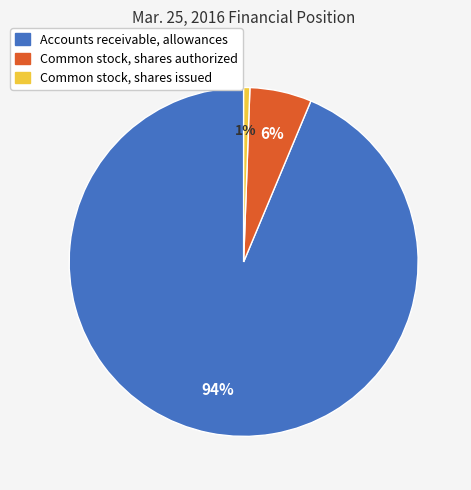

Which category accounts for the majority?

Accounts receivable, allowances